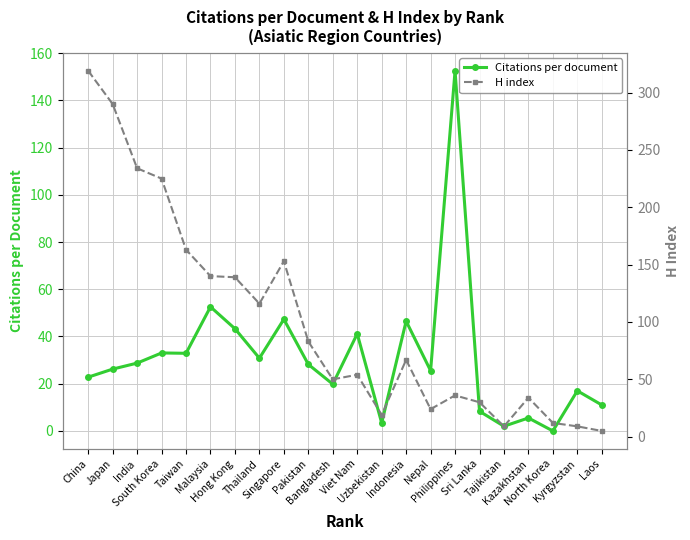

How many categories are shown in the chart?

22